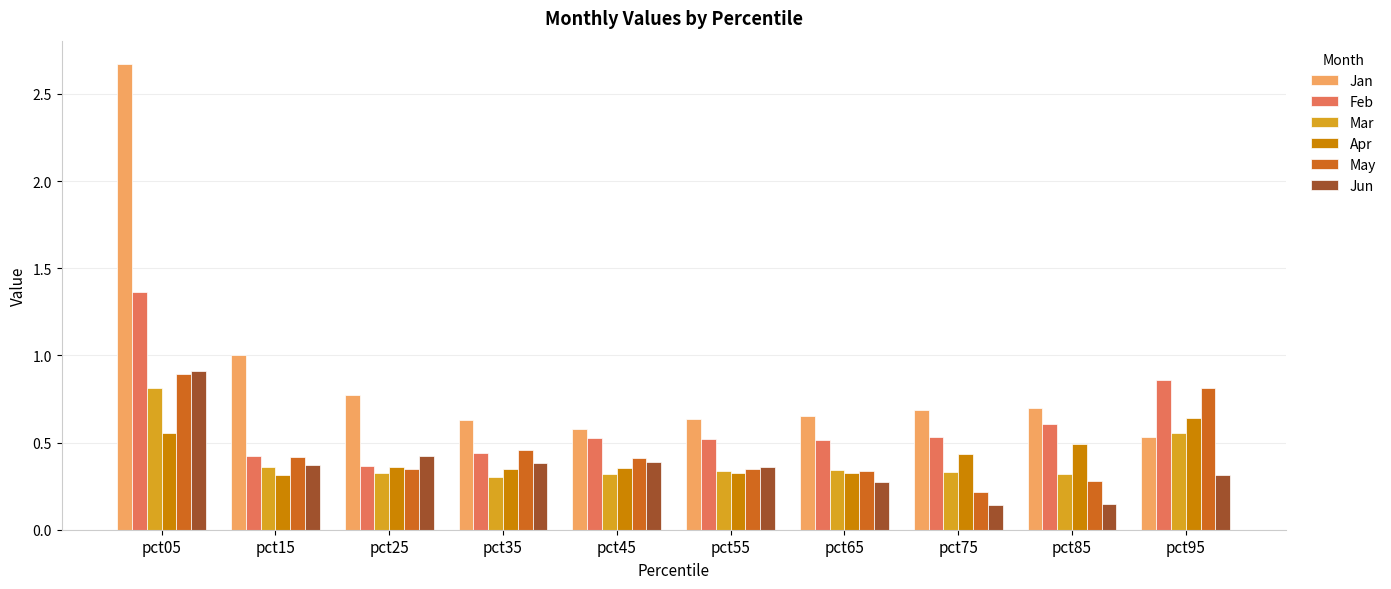

What is the sum of all Jun values?

3.7